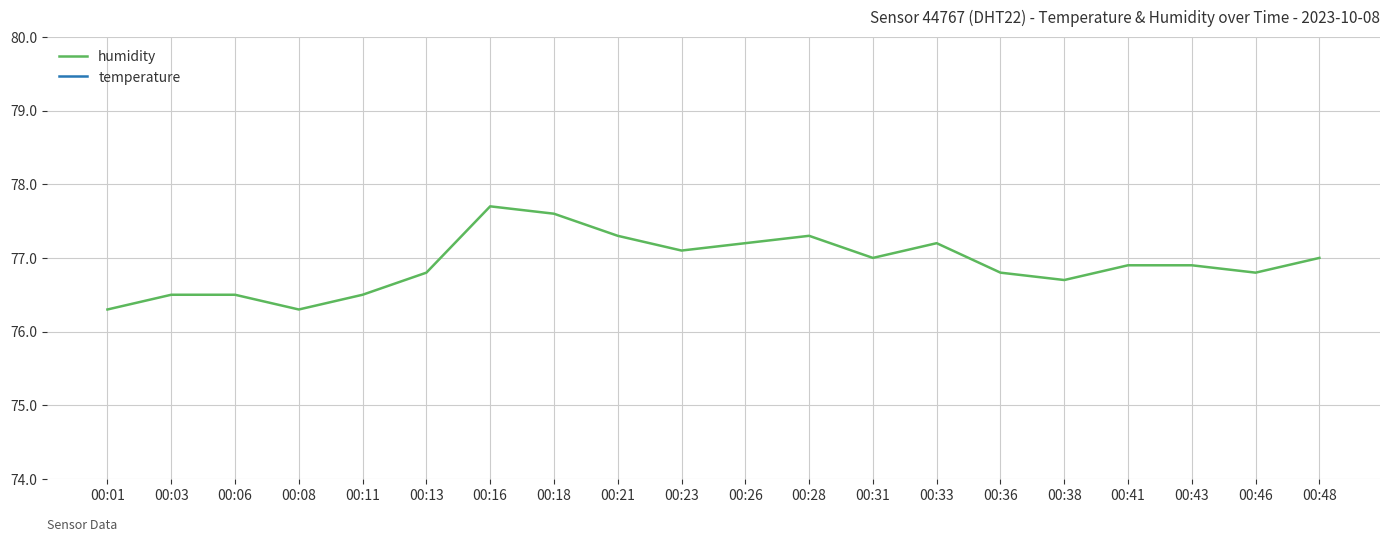

True or false: humidity and temperature cross at least once.

False